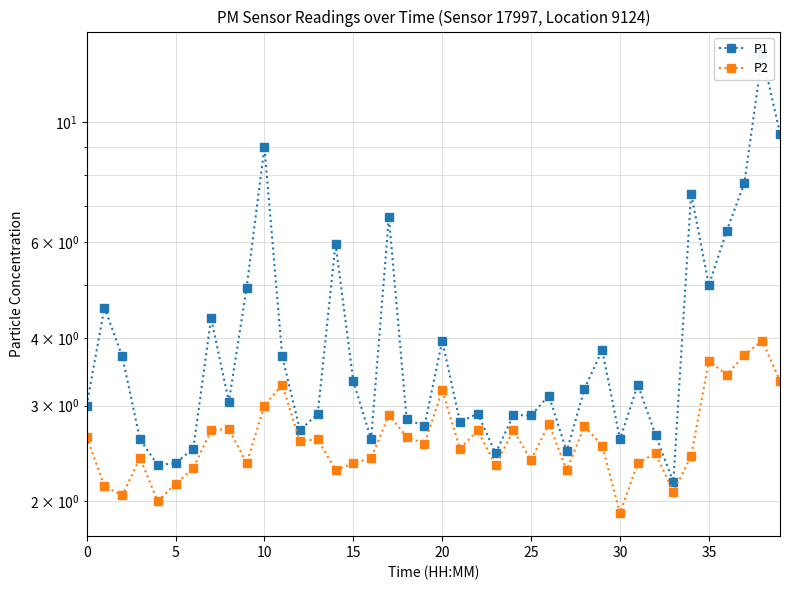

At which label does P2 reach its peak?

38